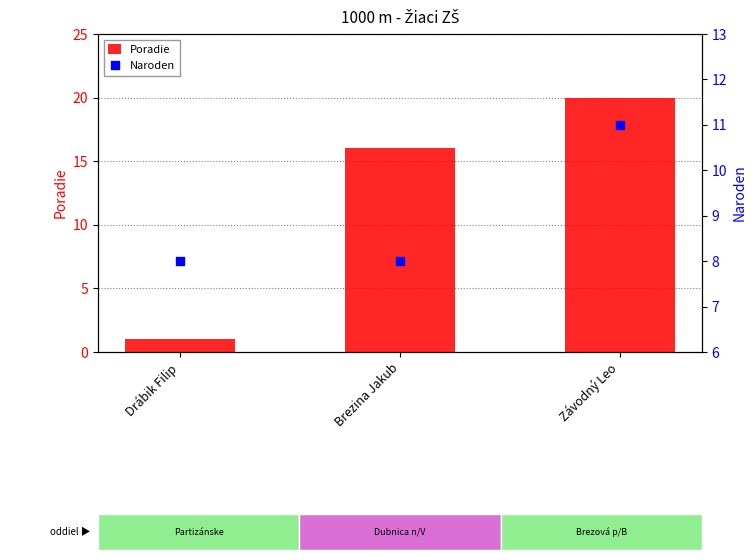

Which series reaches the minimum Y coordinate?

Poradie